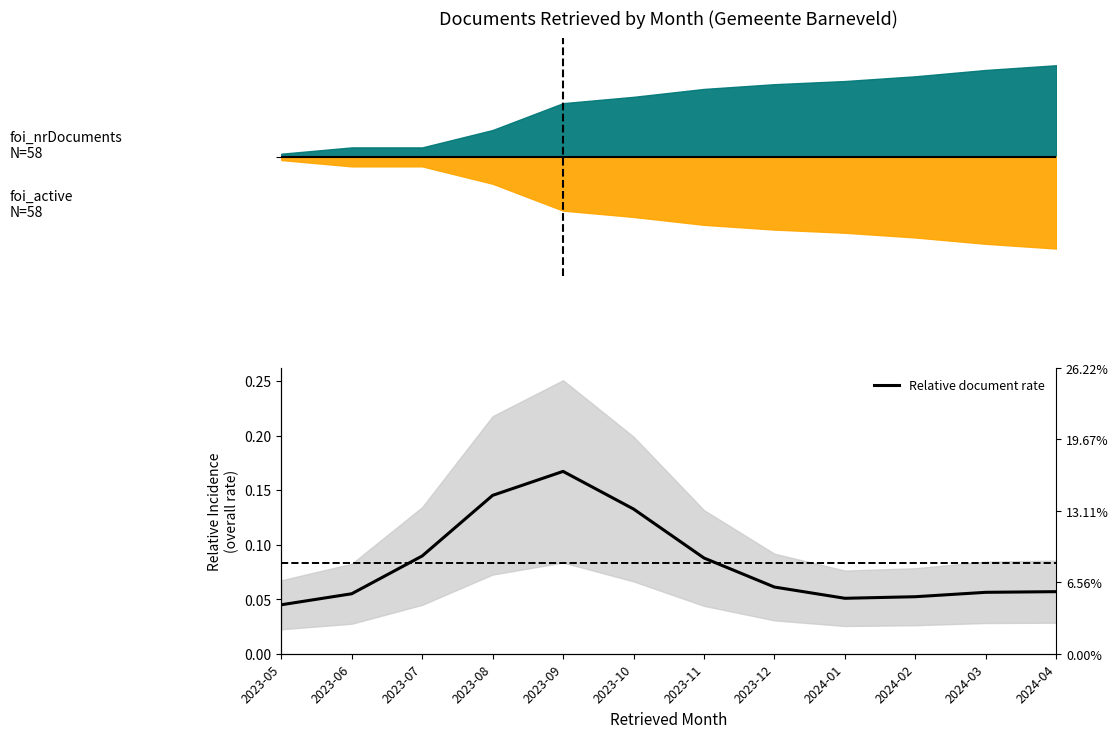

List the labels in order of value, smallest first.

2023-05, 2024-01, 2024-02, 2023-06, 2024-03, 2024-04, 2023-12, 2023-11, 2023-07, 2023-10, 2023-08, 2023-09